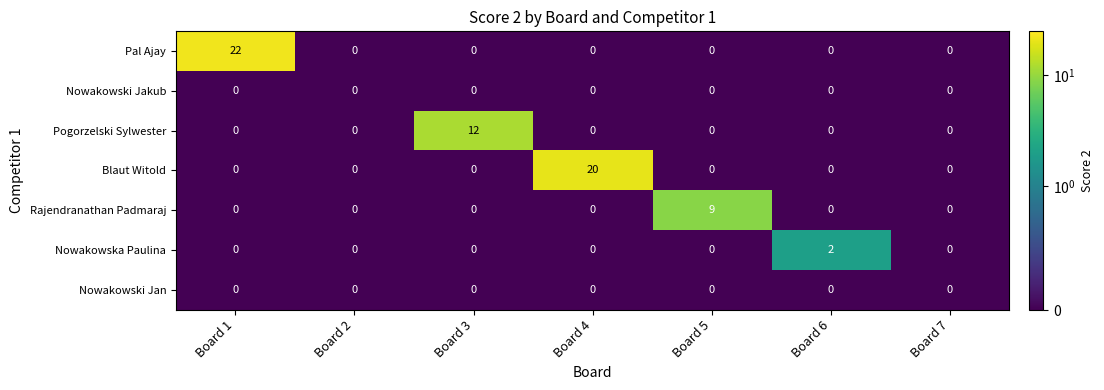

Which series has the largest total across all categories?

Pal Ajay